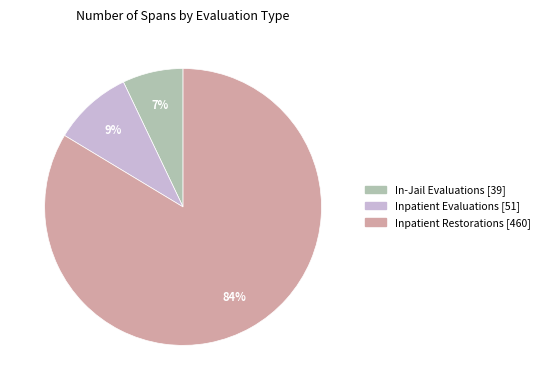

Which slice is the largest?

Inpatient Restorations